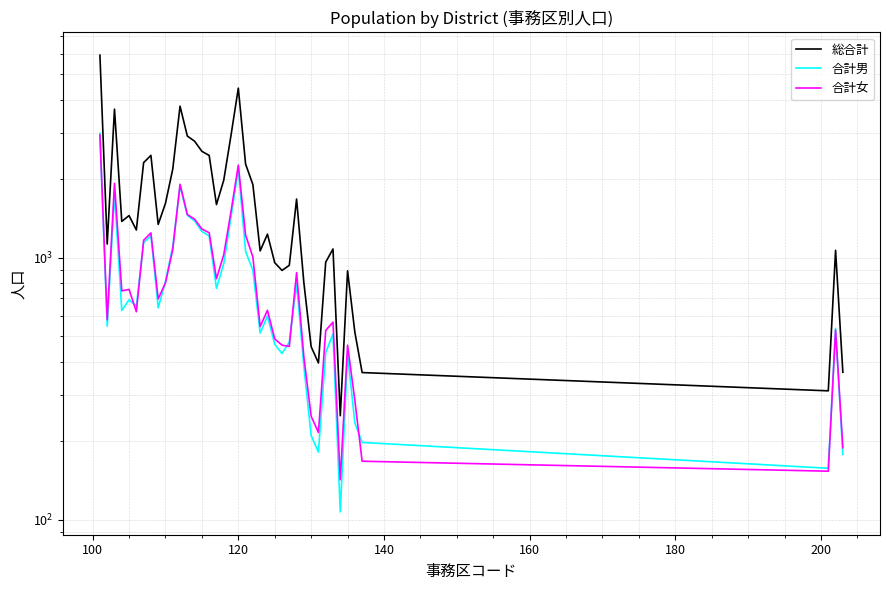

True or false: 総合計 and 合計女 cross at least once.

False